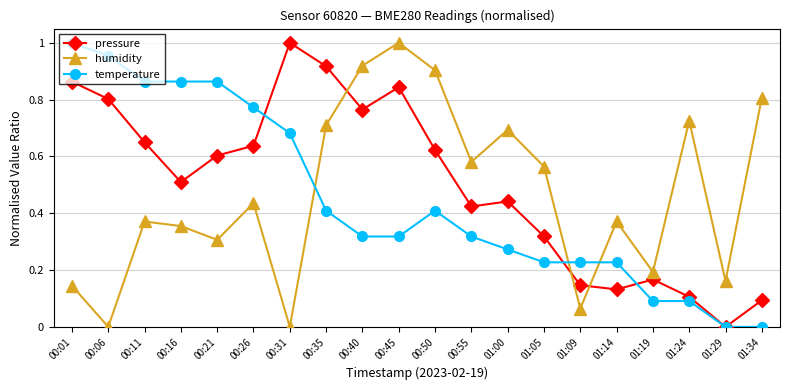

How many lines are shown in the chart?

3